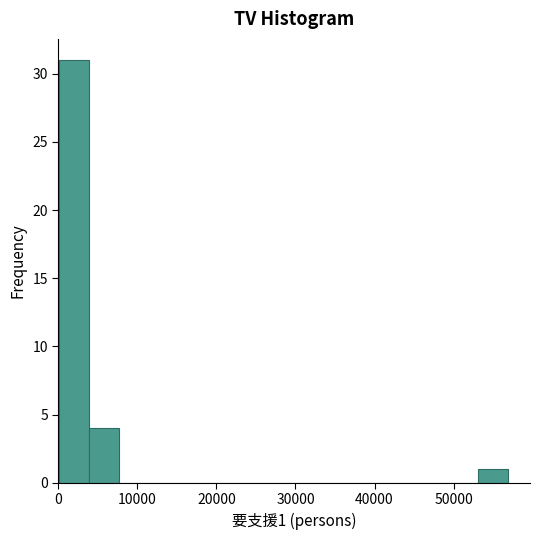

Read against the x-axis, roughly where is the centre of the tallest bar?

2000